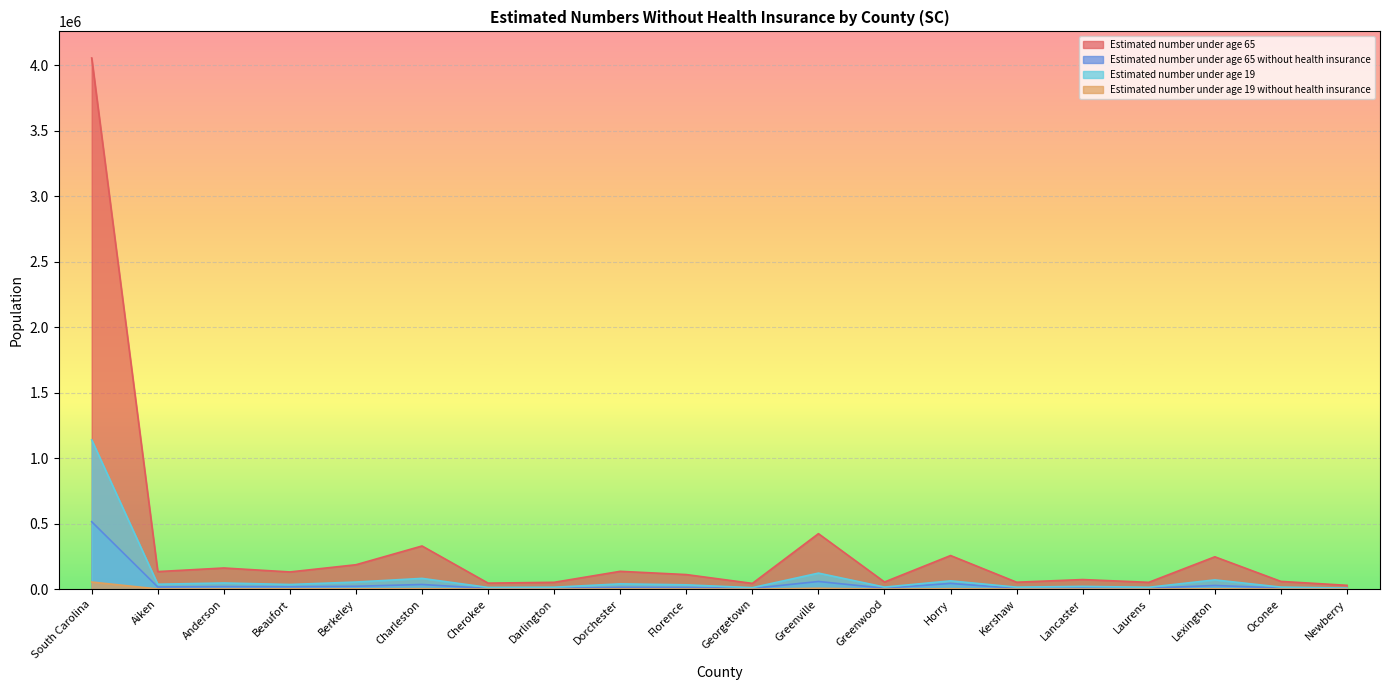

At which label does Estimated number under age 65 reach its minimum?

Newberry